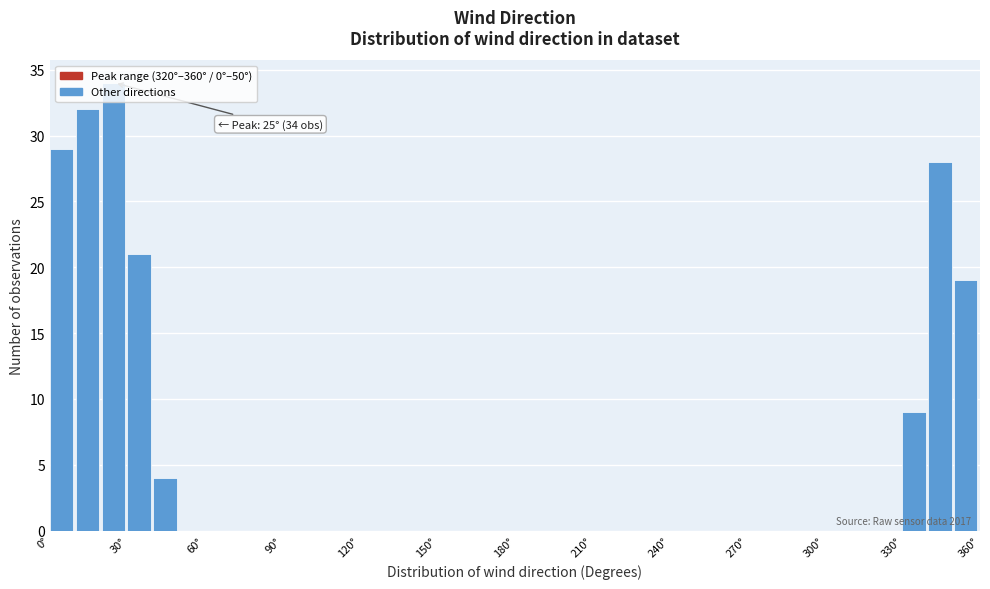

Read against the x-axis, roughly where is the centre of the tallest bar?

25